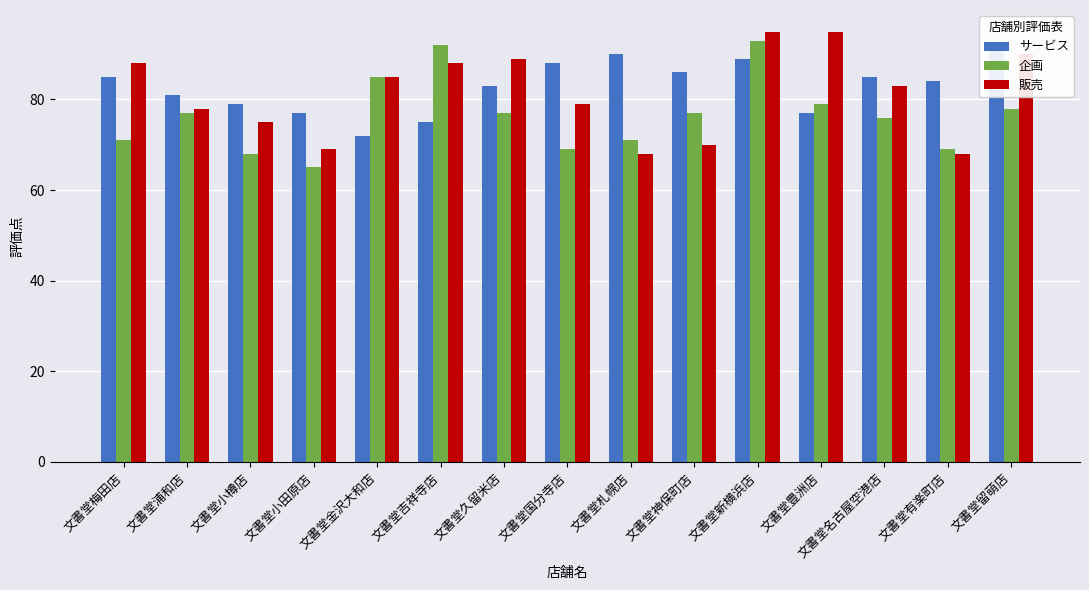

At which label is 企画 closest to 79?

文書堂豊洲店